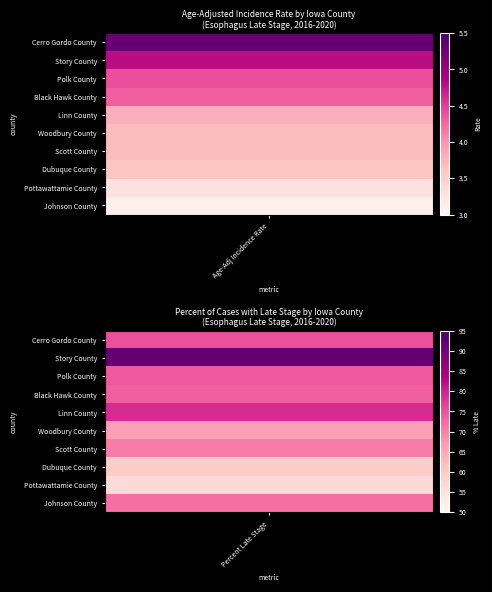

What is the sum of all Story County values?

96.5